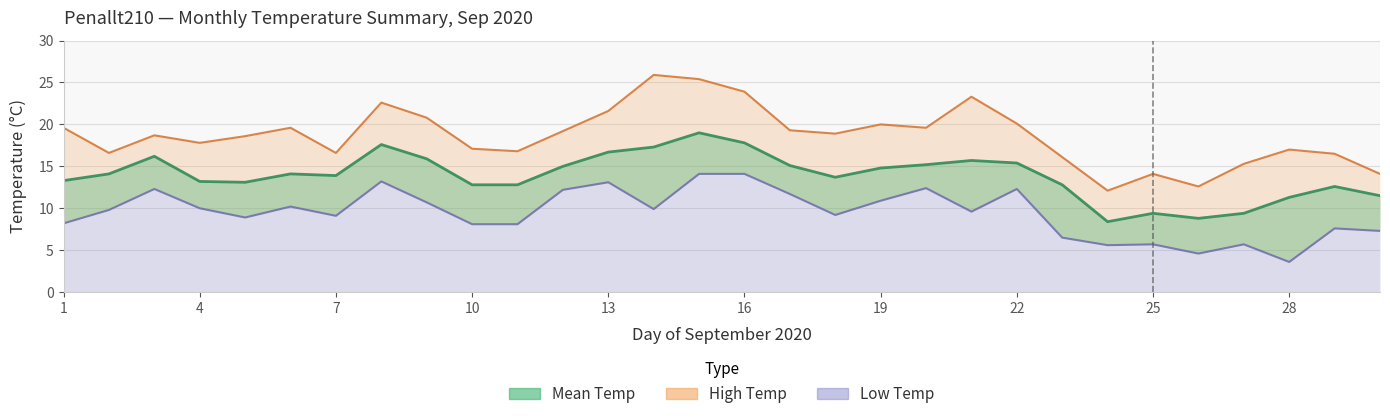

What is the spread (max minus min) of values at 15?

11.3